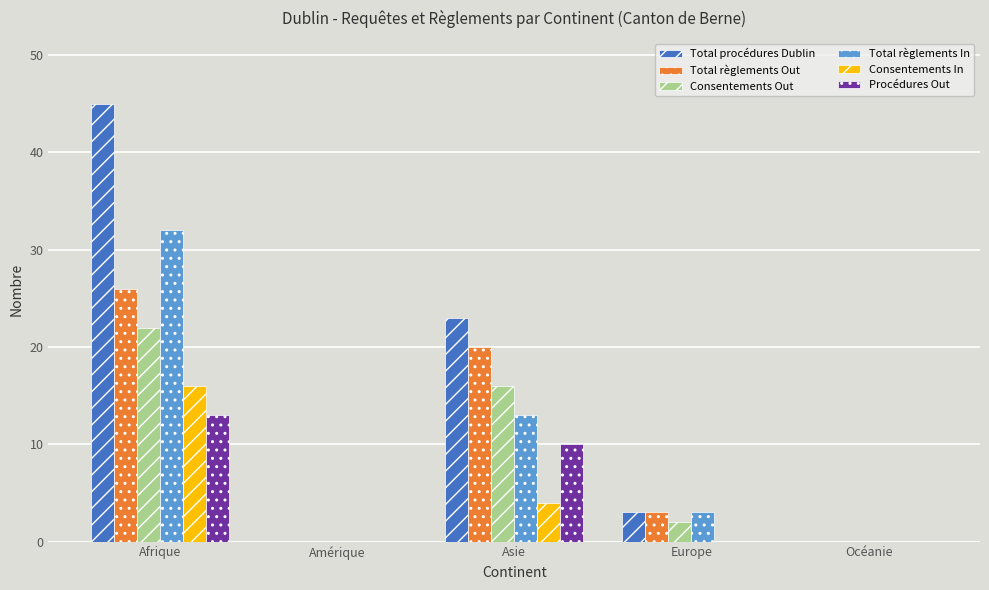

Does the chart contain stacked bars?

No